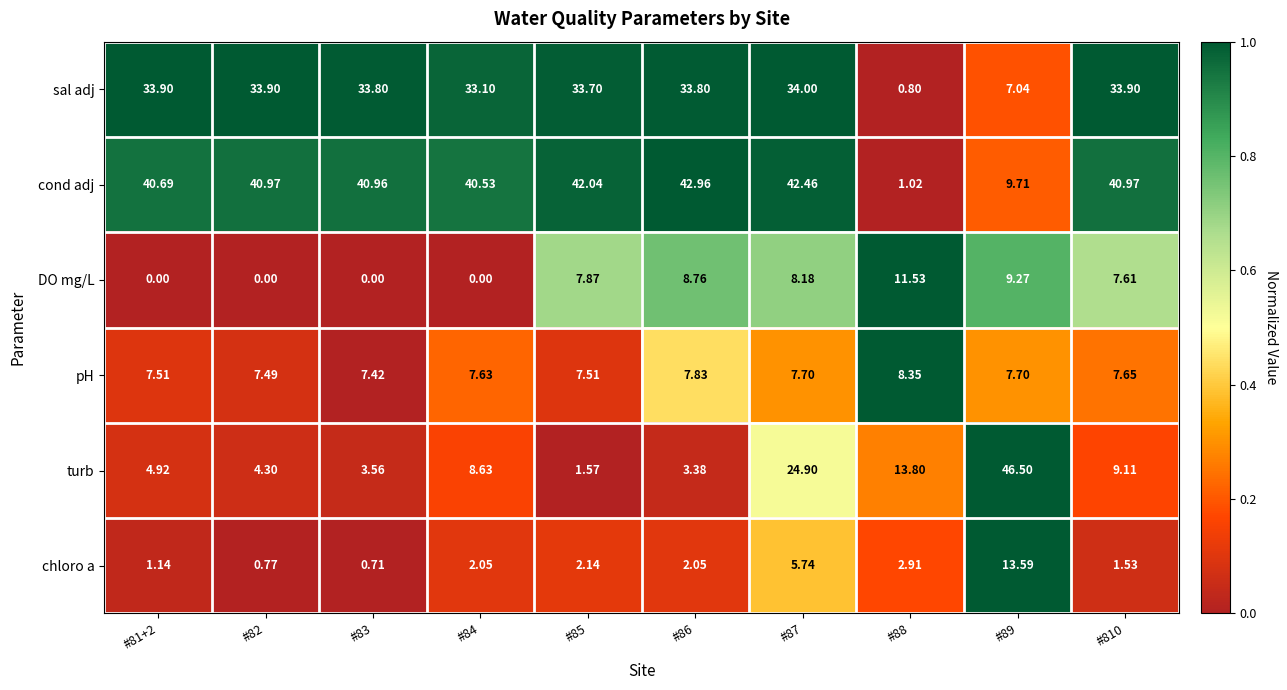

Which series has the largest total across all categories?

cond adj